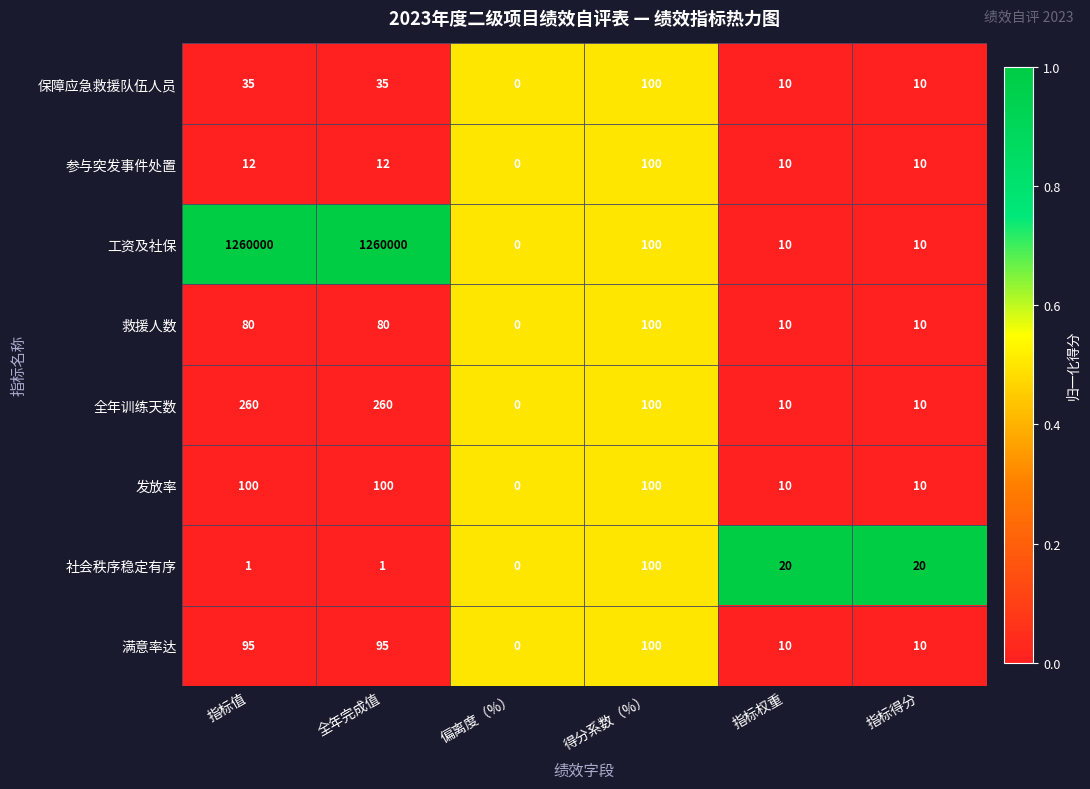

How many series are shown in this chart?

8